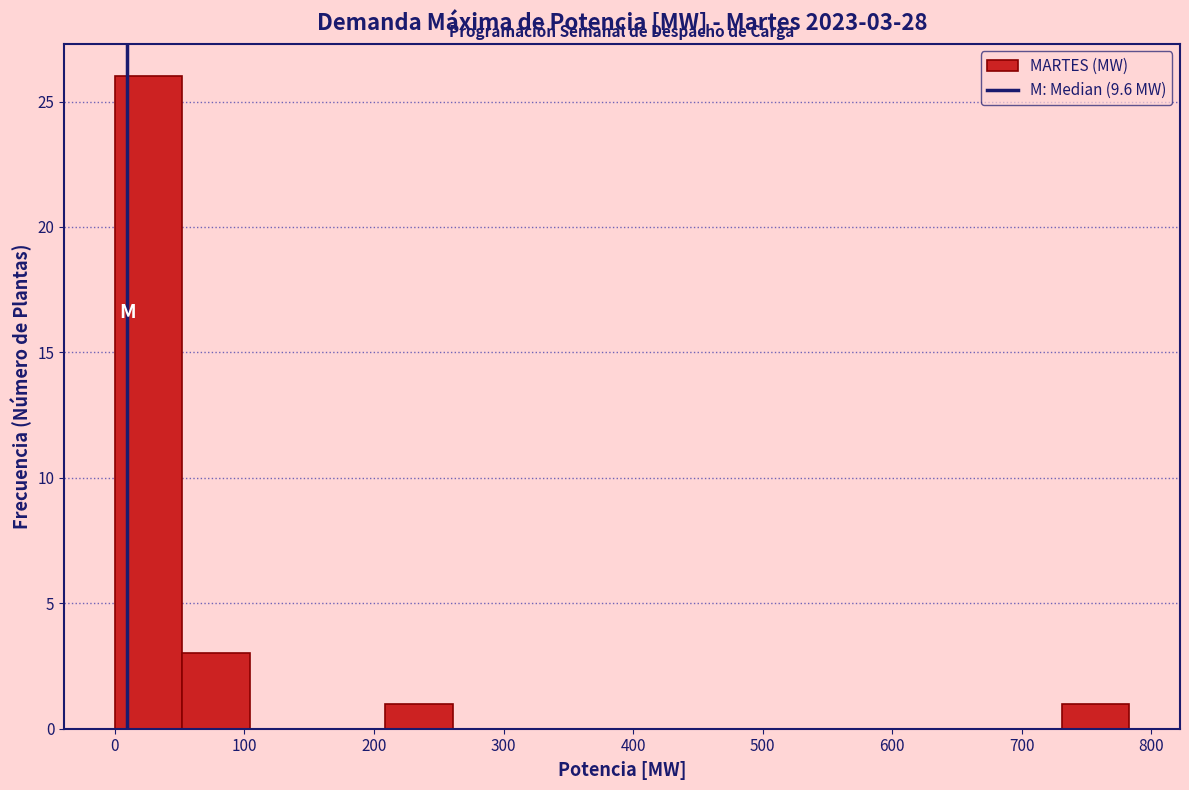

Over which range of the x-axis is the bar tallest?

0 to 50